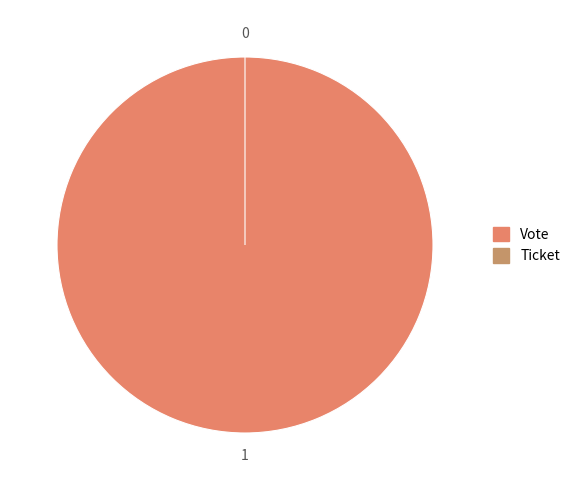

True or false: Ticket accounts for 0% of the total.

True